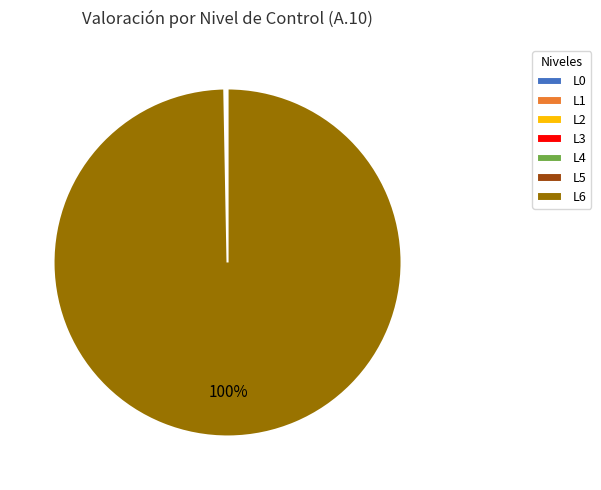

What is the majority slice?

L6